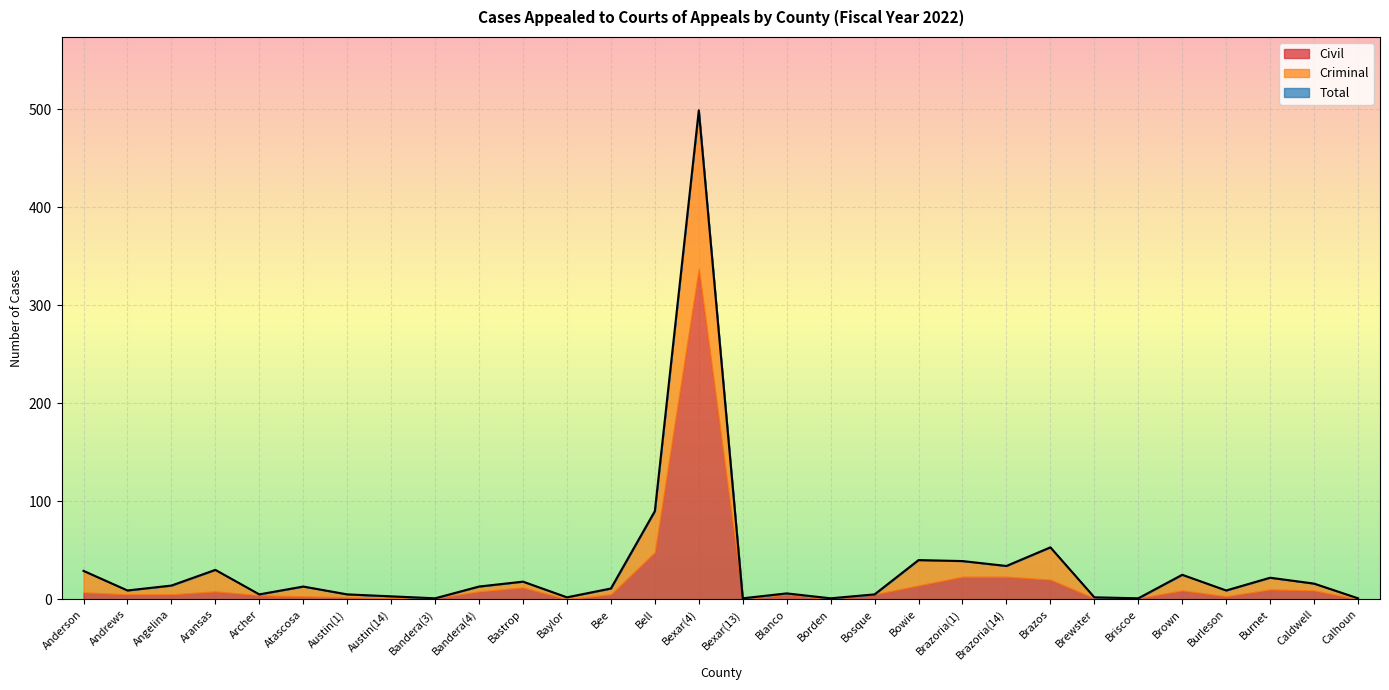

What position from the left is Bee?

13